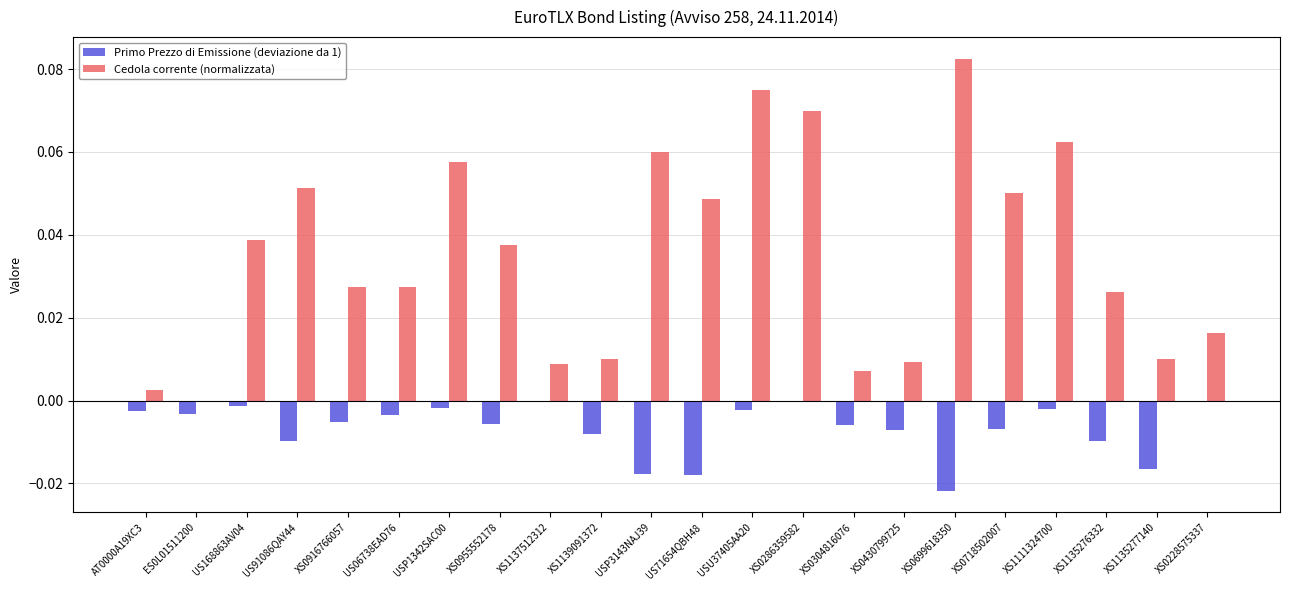

Which series has the widest spread of values?

Cedola corrente (normalizzata)